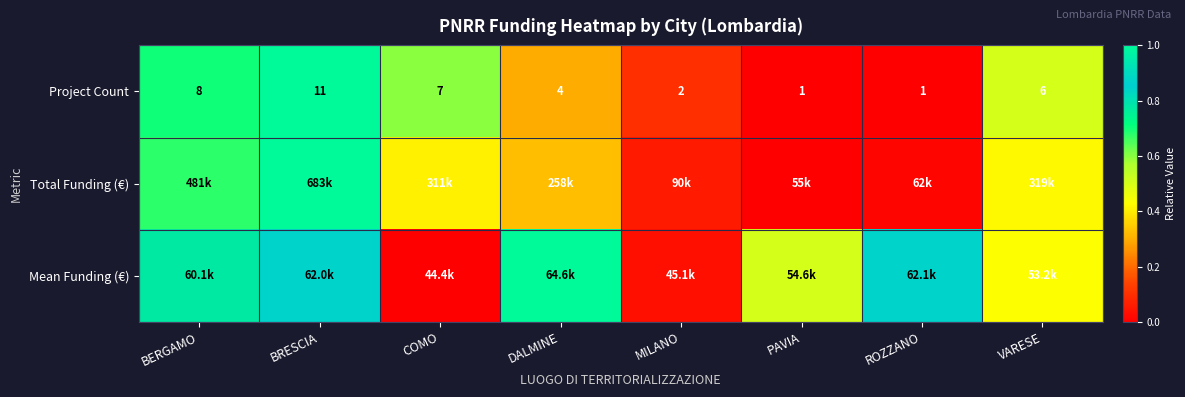

Which label corresponds to the largest value in the chart?

BRESCIA